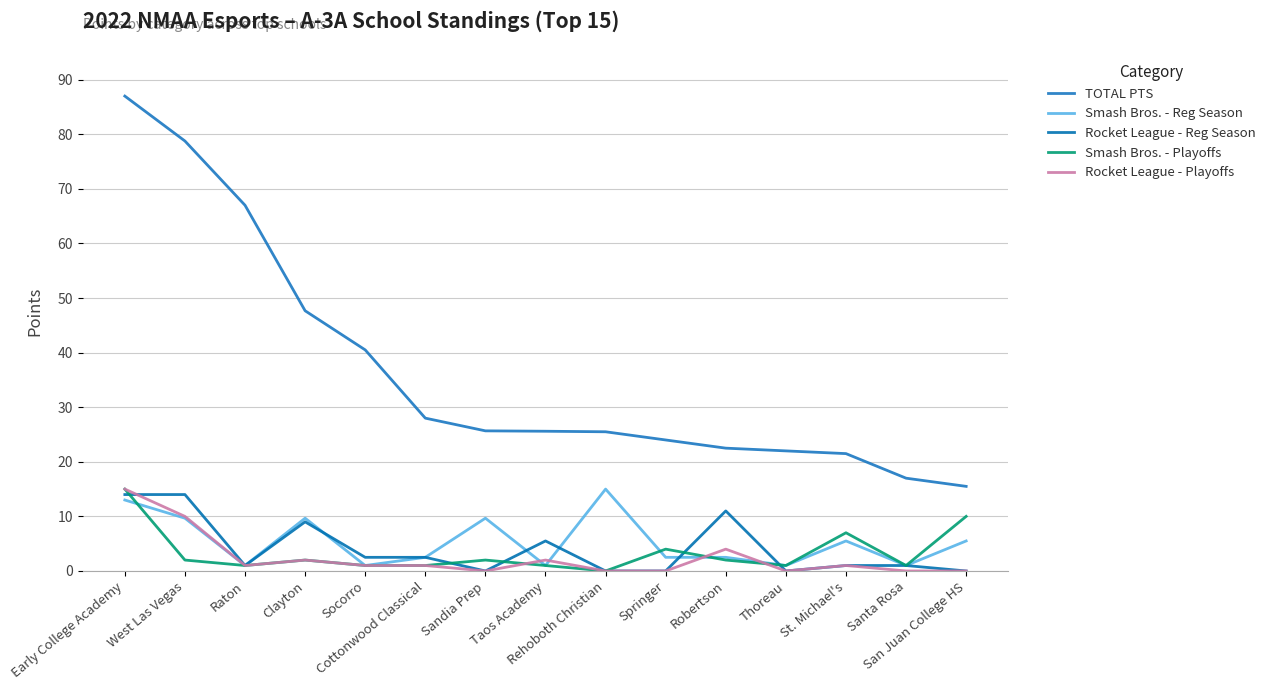

Which category has the highest value in the TOTAL PTS series?

Early College Academy